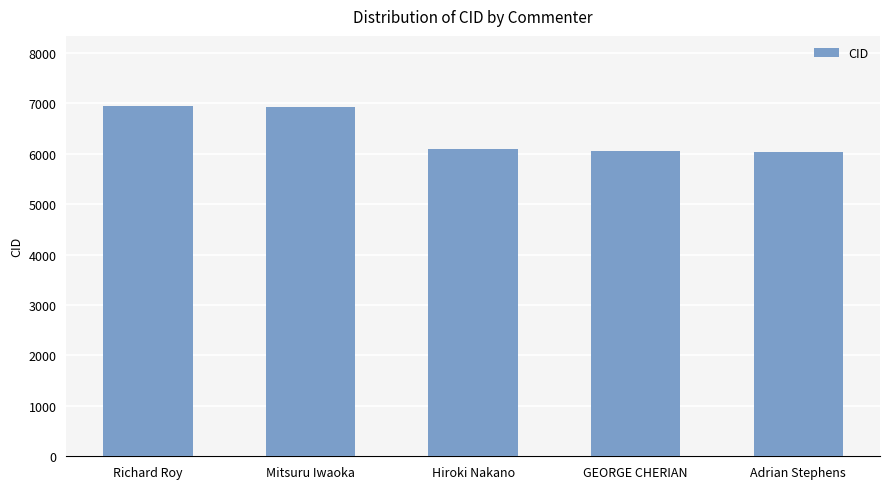

Does the chart contain stacked bars?

No